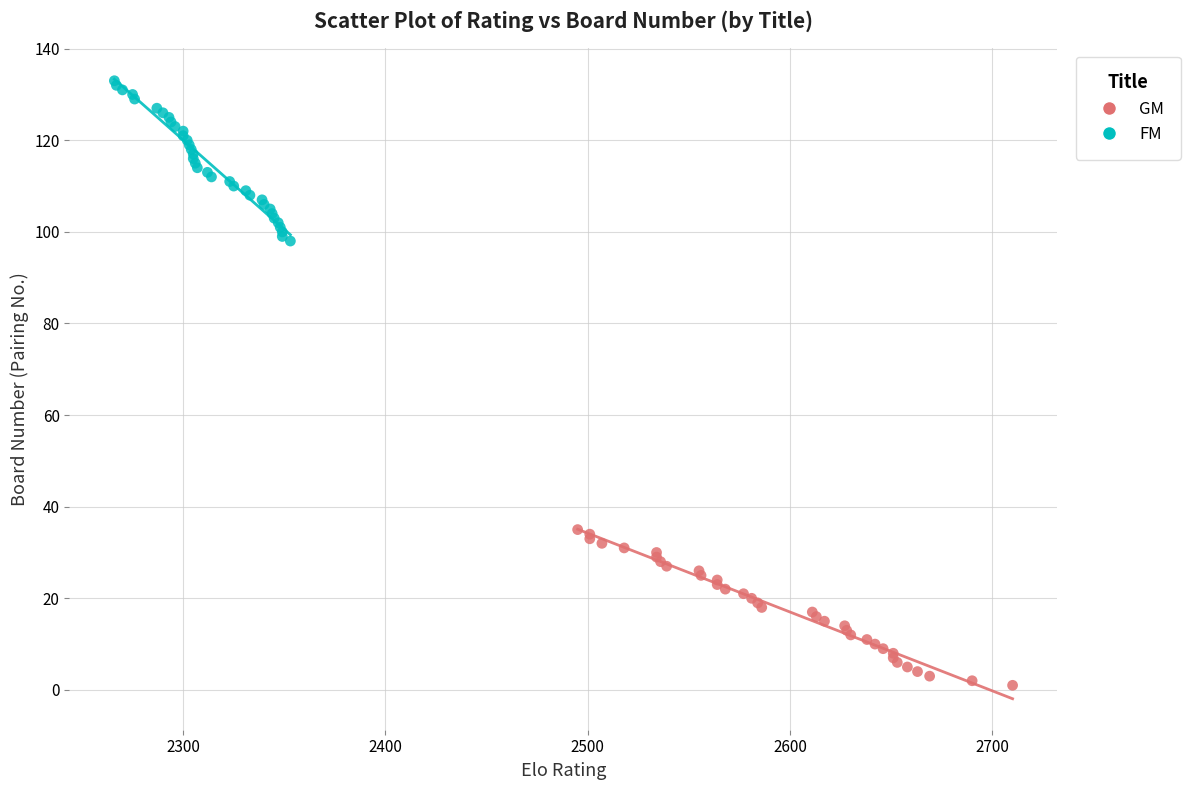

Which series reaches the maximum Y coordinate?

FM